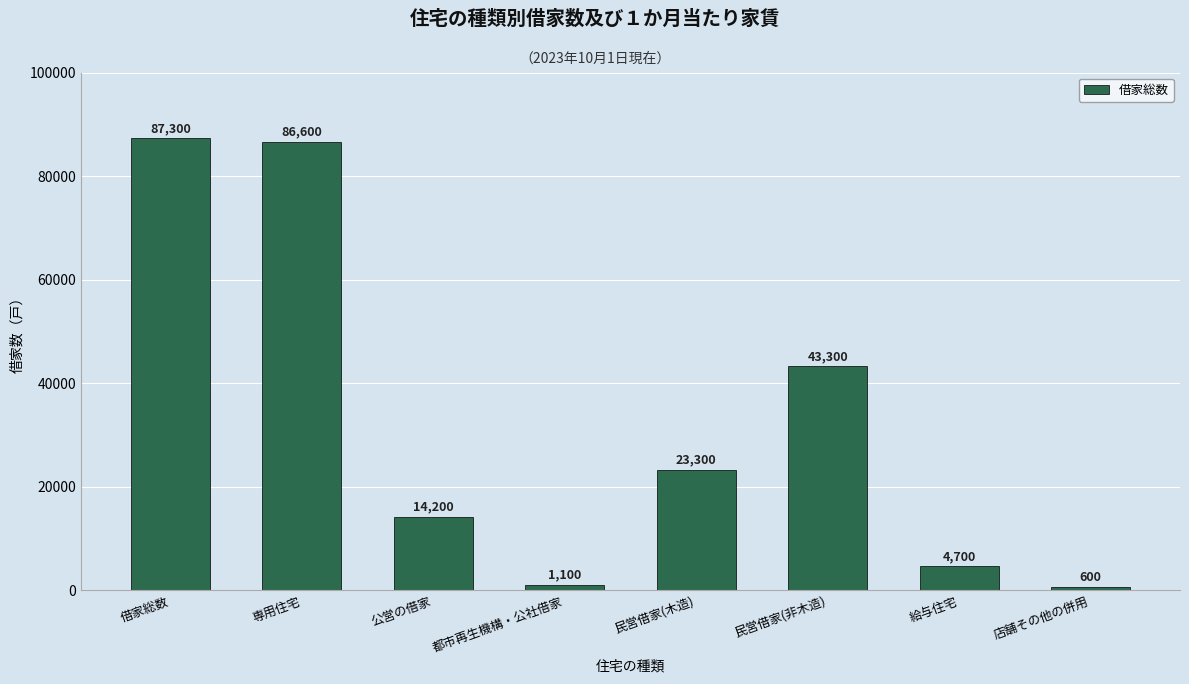

What position from the right is 民営借家(木造)?

4